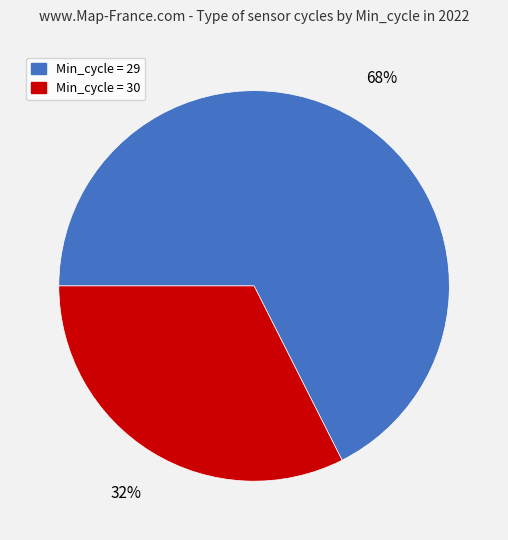

Between Min_cycle = 29 and Min_cycle = 30, which is larger?

Min_cycle = 29